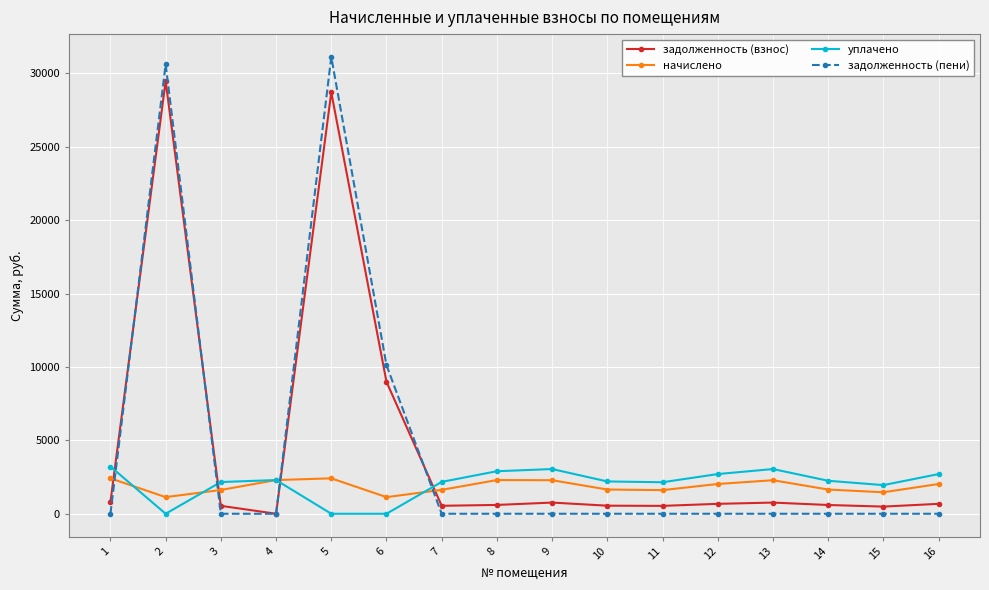

Which series has the widest spread of values?

задолженность (пени)